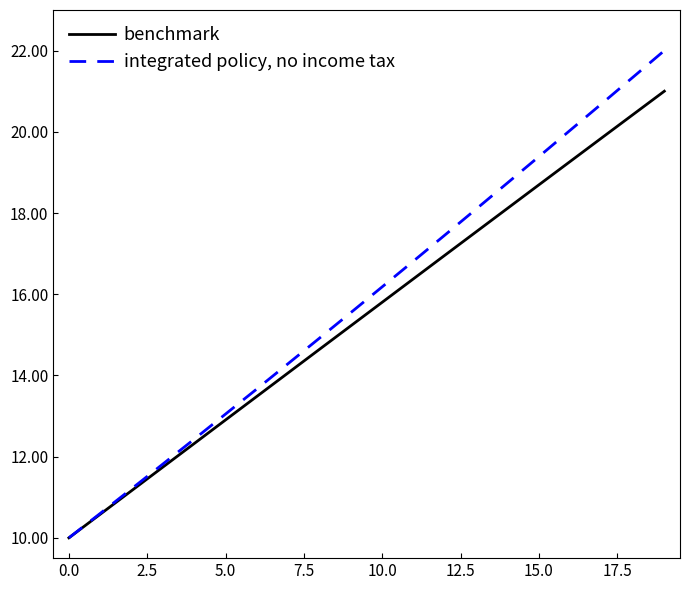

What is the maximum value for benchmark?

21.0